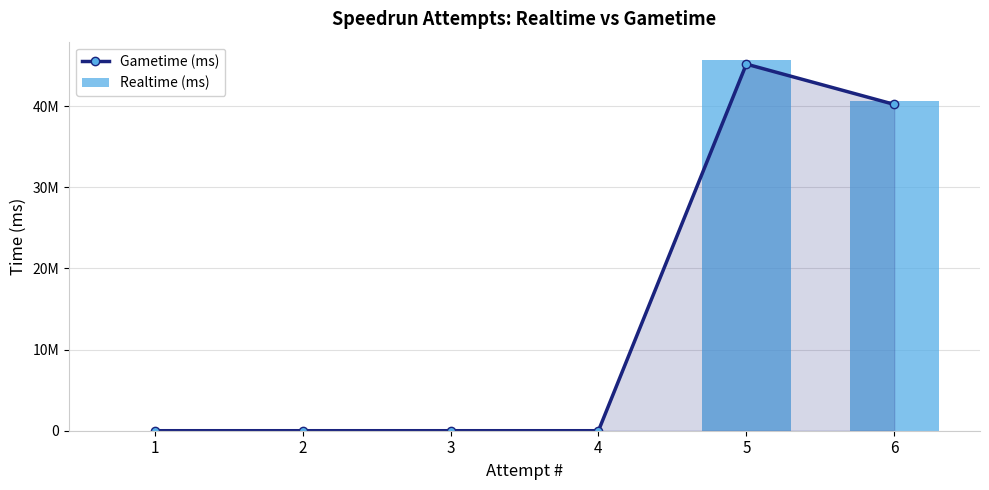

At how many categories does at least one series exceed 34823064?

2